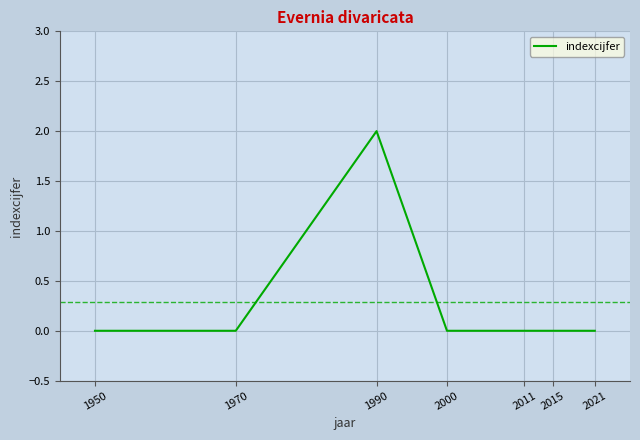

Is this an area chart (filled region under the line)?

No